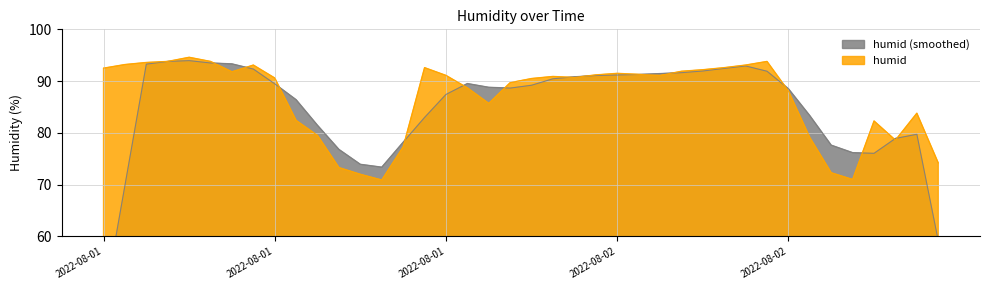

Count the number of categories in the chart.

40